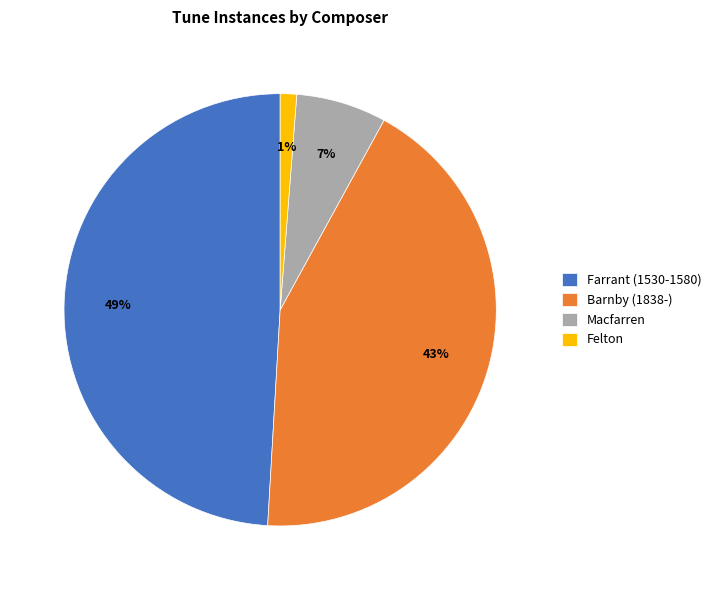

Between Barnby (1838-) and Macfarren, which is larger?

Barnby (1838-)